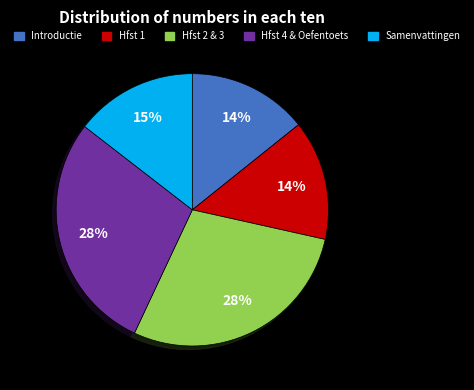

Count the number of slices in the pie.

5